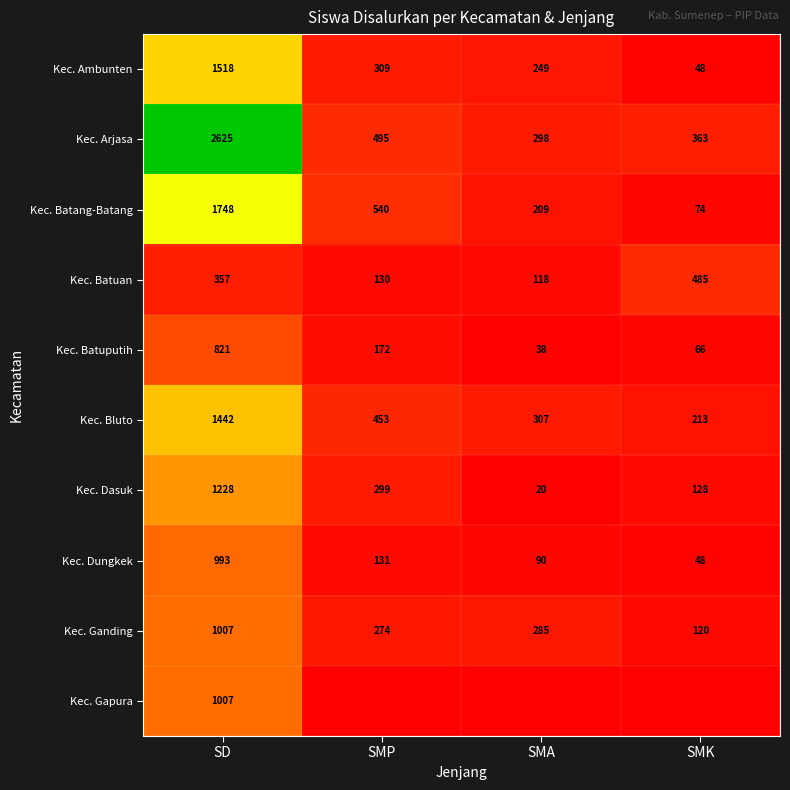

True or false: Kec. Ambunten has a value of 48 at SMK.

True